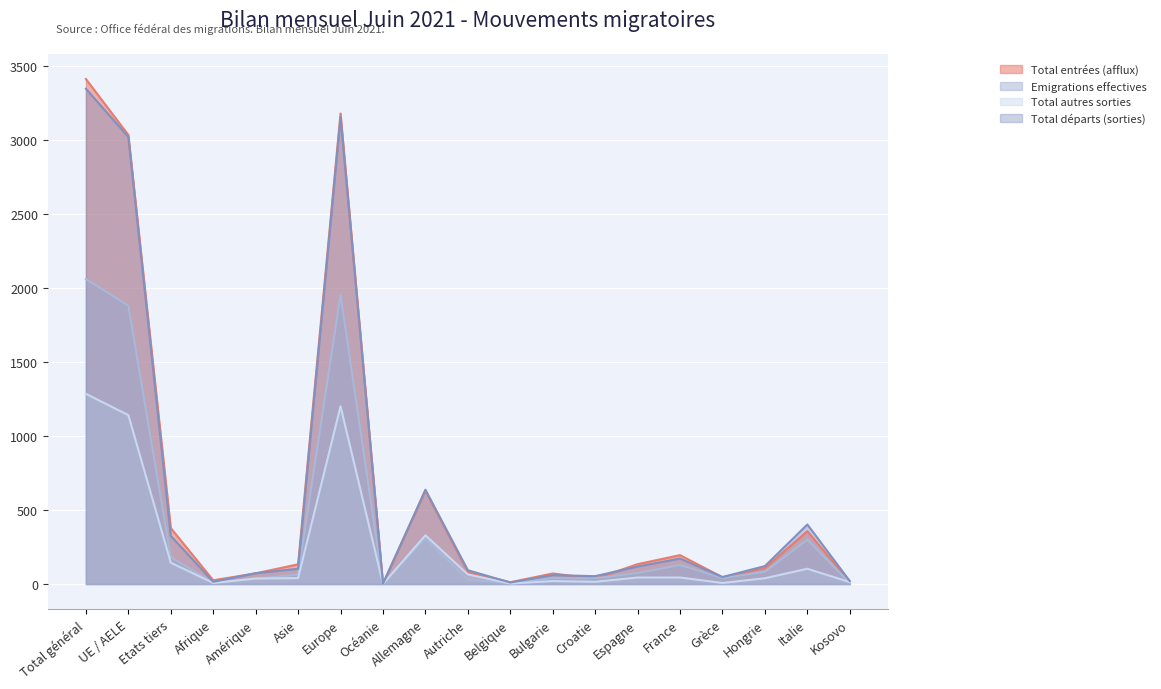

Count the number of categories in the chart.

19